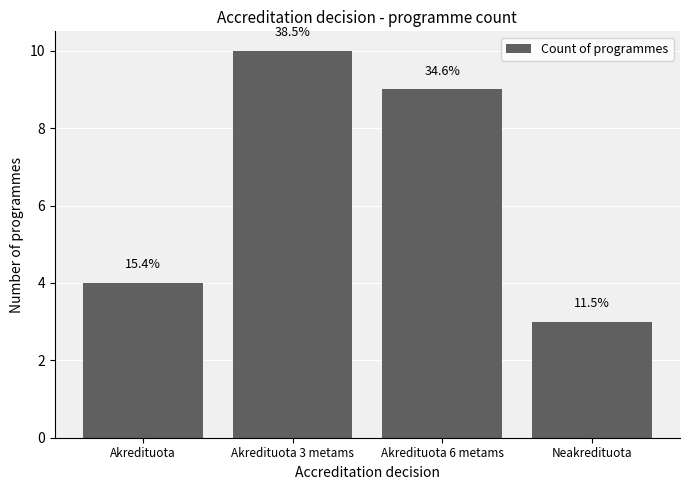

Does the chart contain any negative values?

No